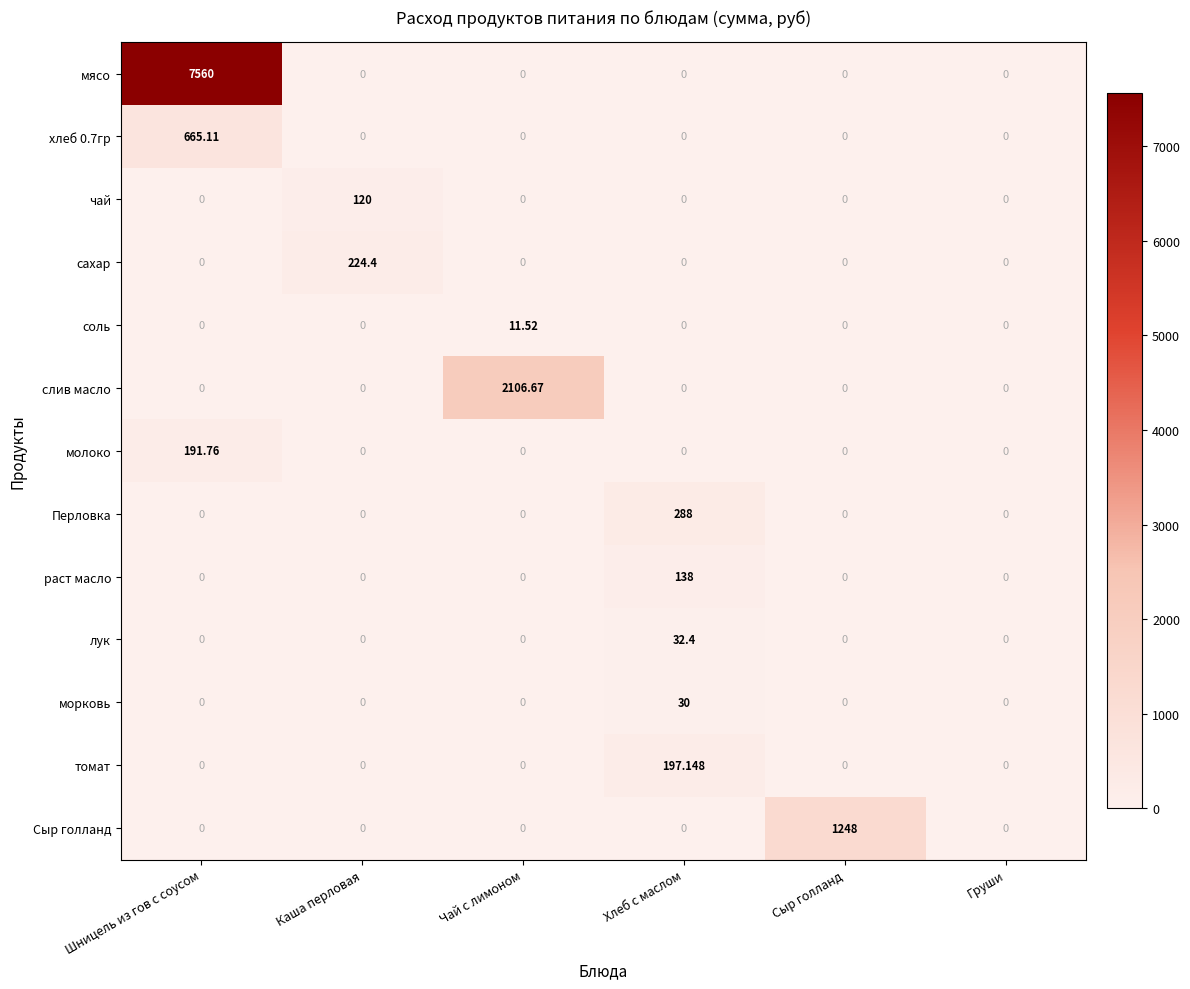

Which series changed the most between Чай с лимоном and Сыр голланд?

слив масло